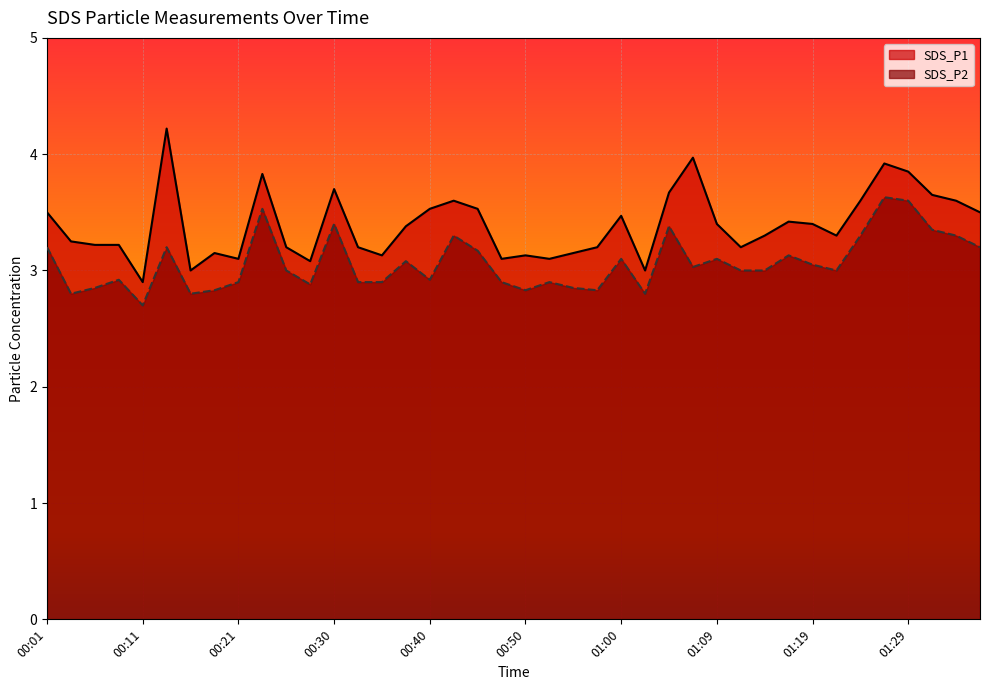

How many interior local peaks does the SDS_P2 series have?

12